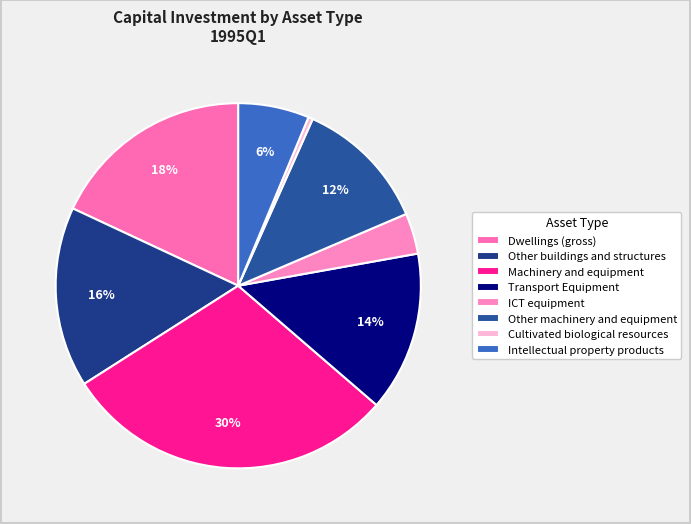

Does Transport Equipment represent more than half of the total?

No